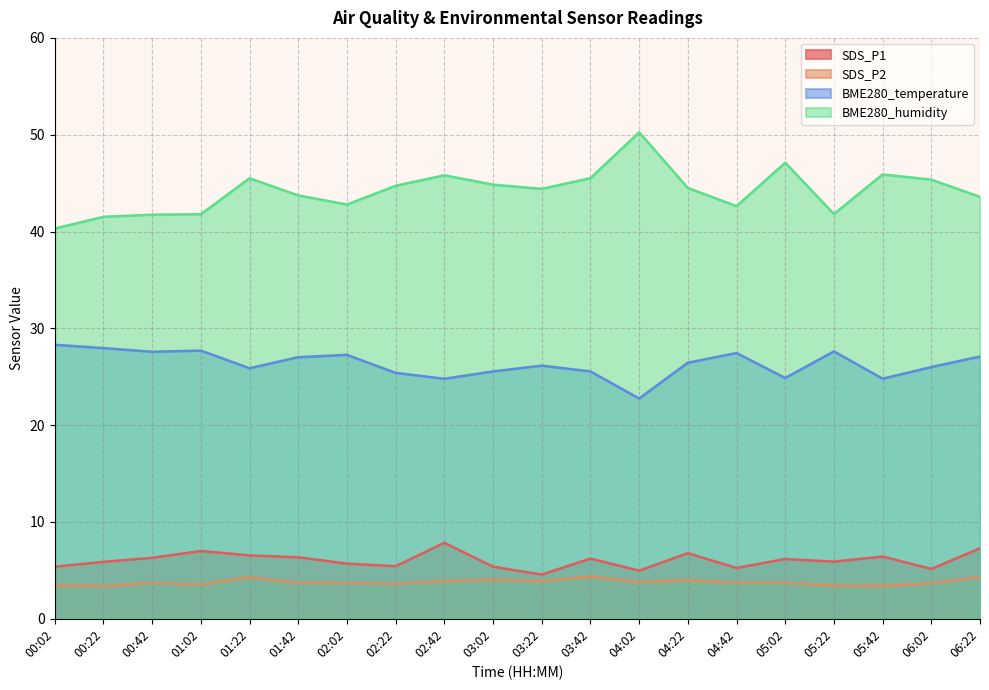

What is the label of the 8th point from the right?

04:02